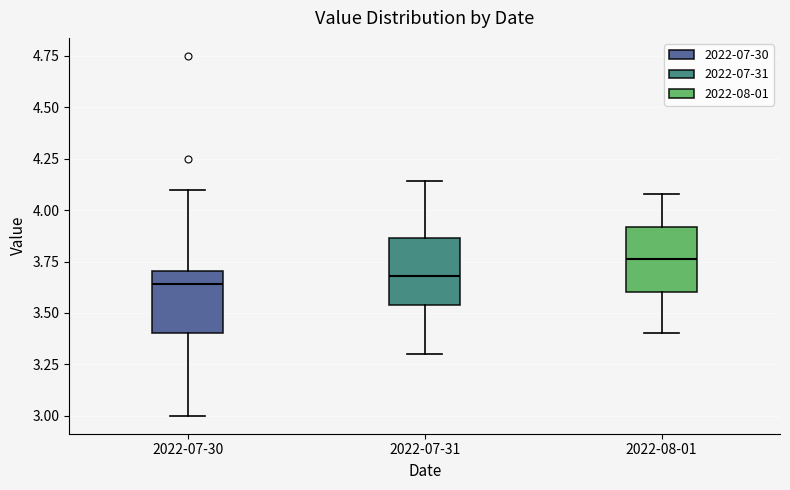

Reading left to right, read every box against the y-axis: the position of its median line, the range the box covers, and the ends of its whiskers. The values are not printed on the chart, so give them approximately, as read against the axis.

2022-07-30: median 3.65, box 3.40 to 3.70, whiskers 3.00 to 4.10
2022-07-31: median 3.70, box 3.55 to 3.85, whiskers 3.30 to 4.15
2022-08-01: median 3.75, box 3.60 to 3.90, whiskers 3.40 to 4.10